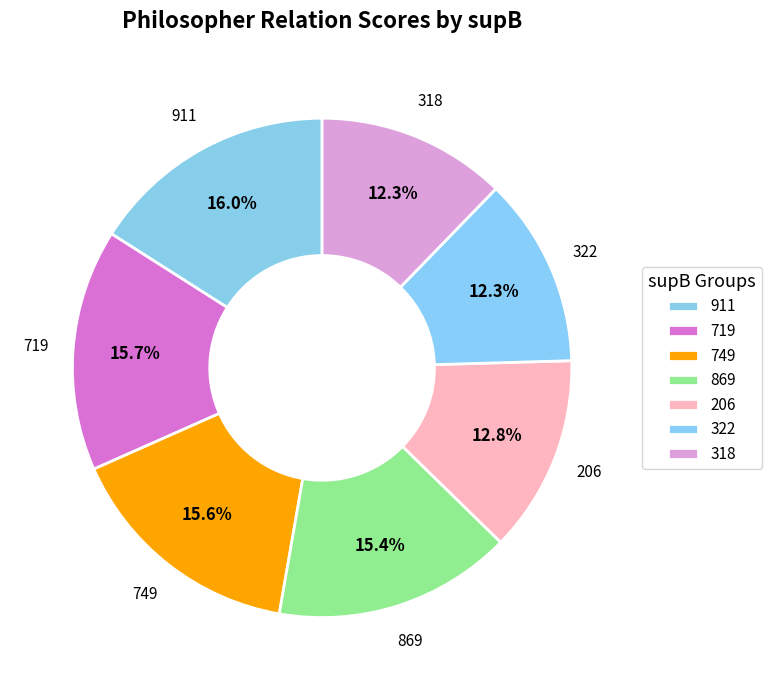

Is it true that 911 is 27% of the pie?

False